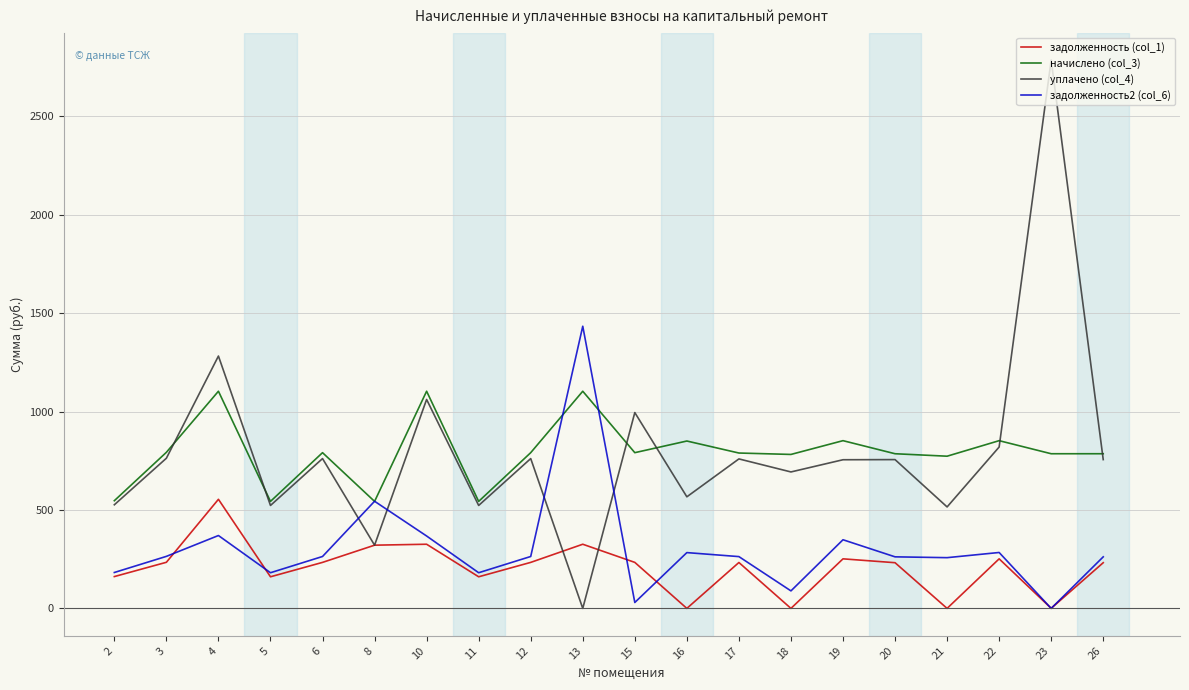

What is the difference between the maximum and minimum values in the задолженность2 (col_6) series?

1433.5